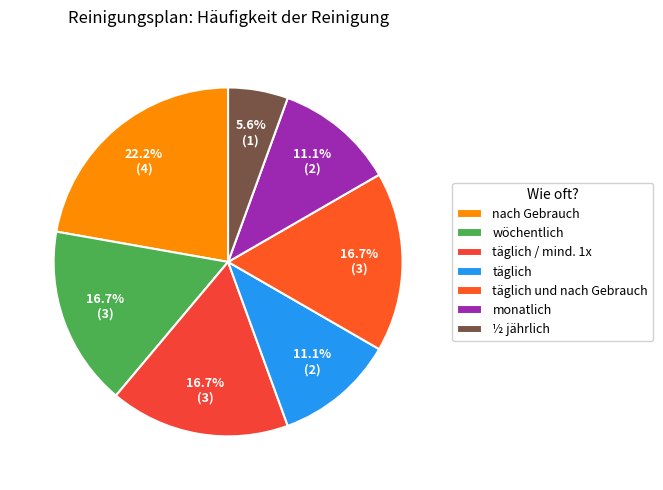

Which slice is the largest?

nach Gebrauch